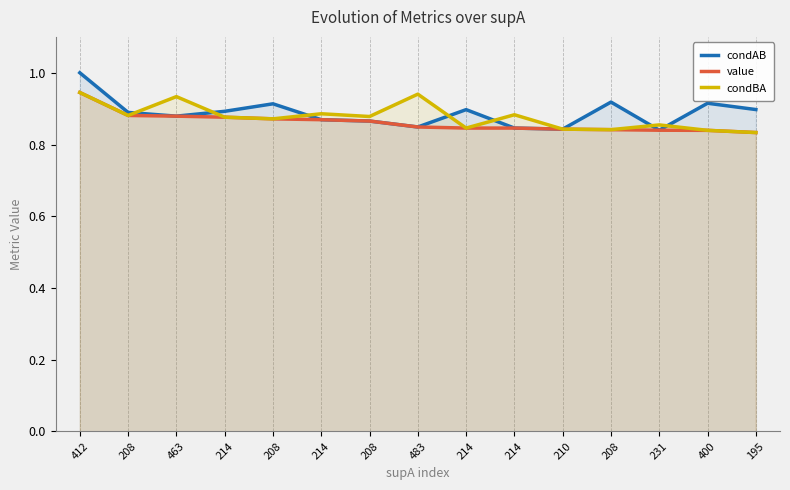

What are all the series names shown in the legend?

condAB, value, condBA